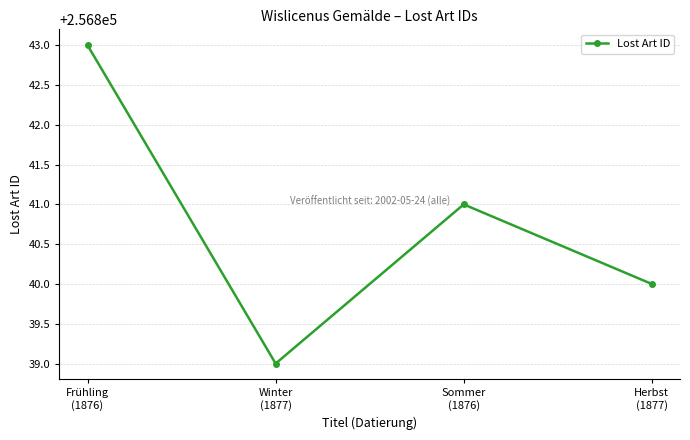

True or false: the data shows 68705 at Frühling
(1876).

False